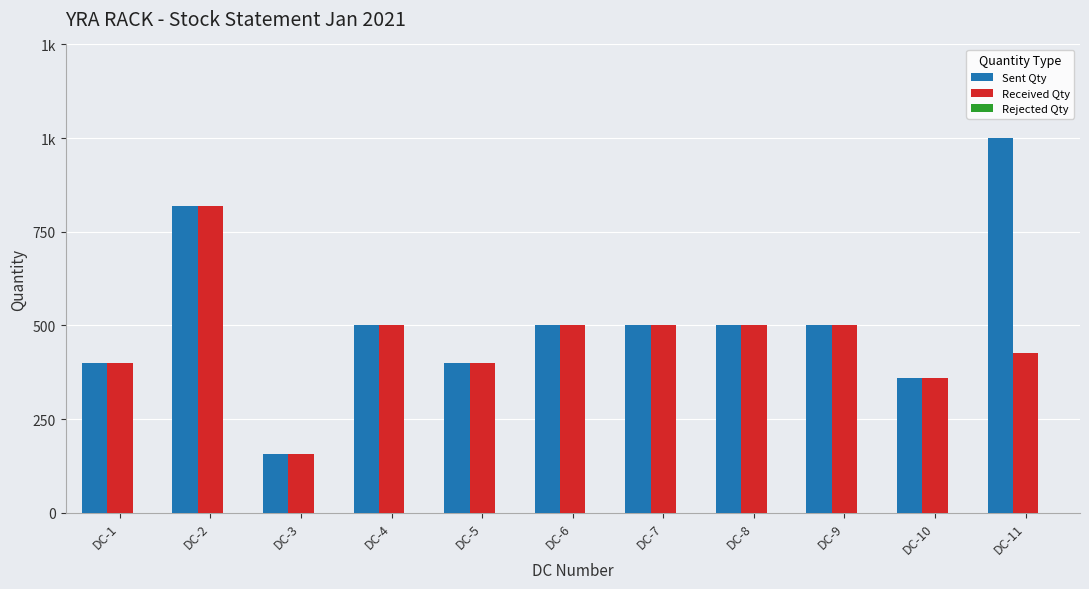

Rank the series by their maximum value, from lowest to highest.

Rejected Qty, Received Qty, Sent Qty